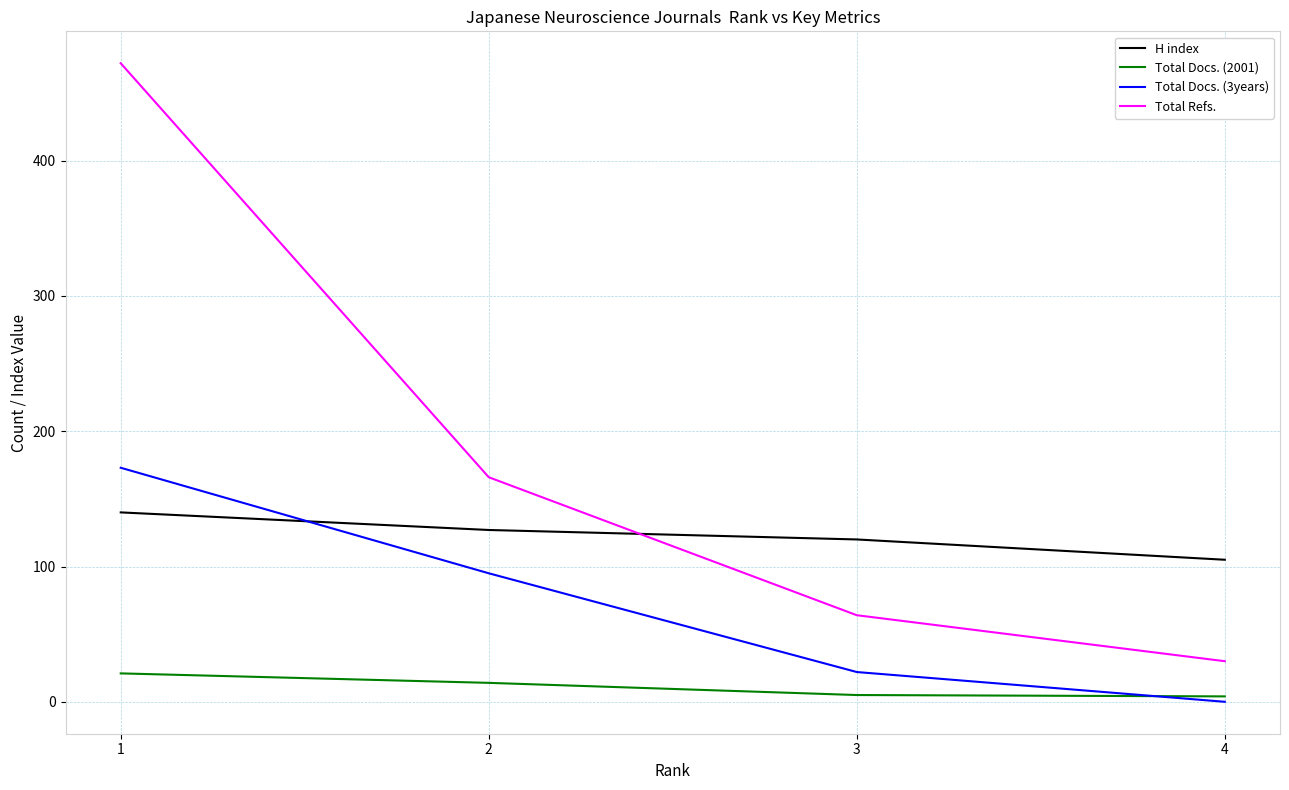

True or false: Total Refs. has more than 2 interior local peaks.

False